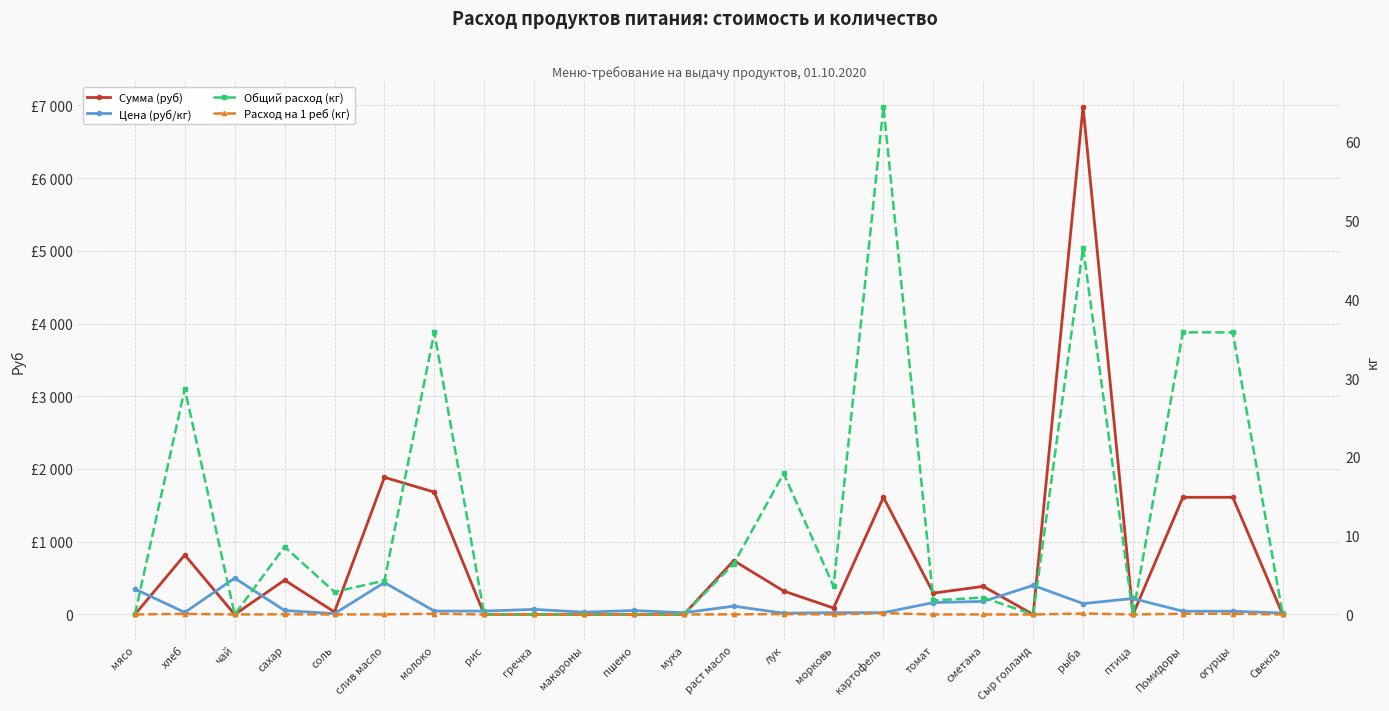

What is the difference between the maximum and minimum values in the Расход на 1 реб (кг) series?

0.2